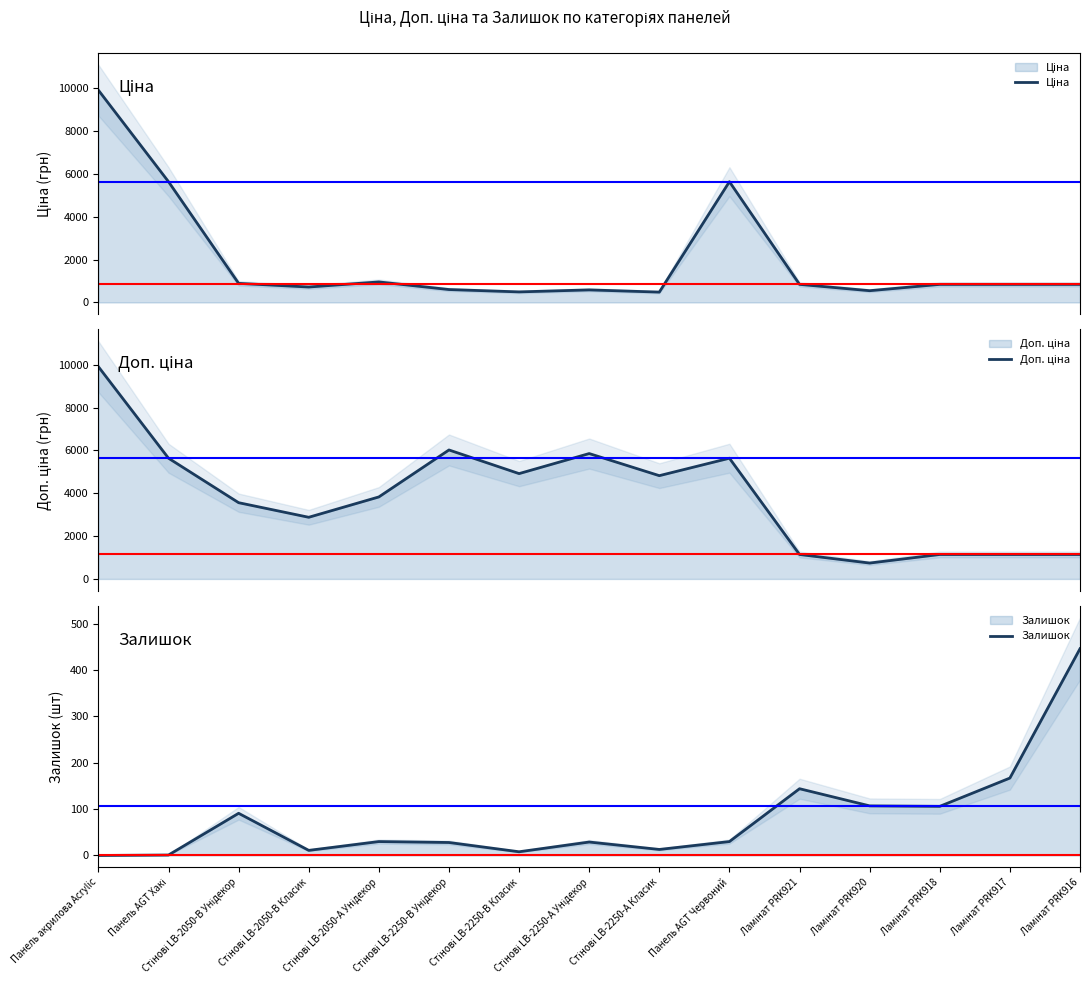

Where does the Залишок series first go above 30?

Стінові LB-2050-В Унідекор